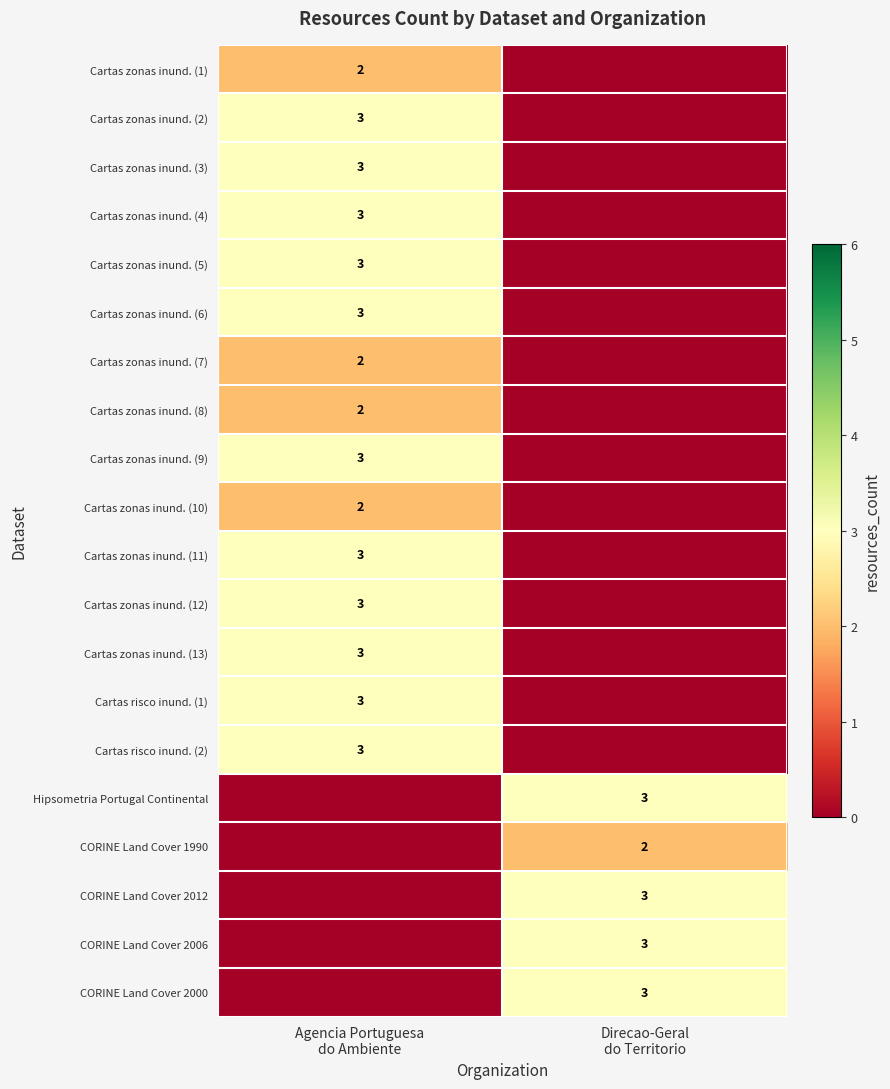

List the series in order of their peak value, lowest first.

Cartas zonas inund. (1), Cartas zonas inund. (7), Cartas zonas inund. (8), Cartas zonas inund. (10), CORINE Land Cover 1990, Cartas zonas inund. (2), Cartas zonas inund. (3), Cartas zonas inund. (4), Cartas zonas inund. (5), Cartas zonas inund. (6), Cartas zonas inund. (9), Cartas zonas inund. (11), Cartas zonas inund. (12), Cartas zonas inund. (13), Cartas risco inund. (1), Cartas risco inund. (2), Hipsometria Portugal Continental, CORINE Land Cover 2012, CORINE Land Cover 2006, CORINE Land Cover 2000